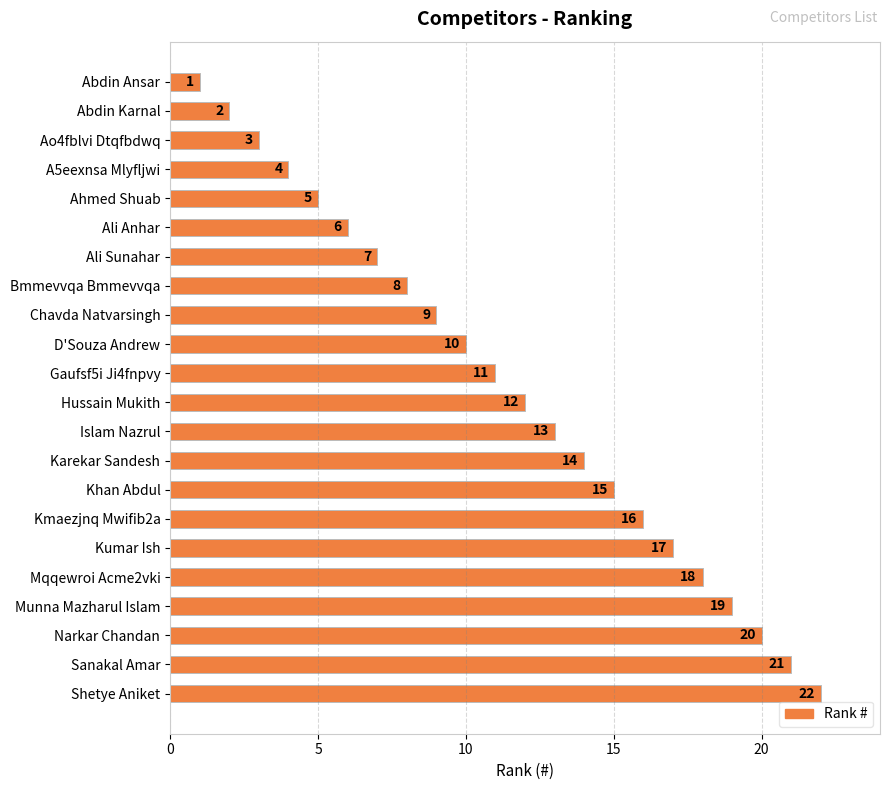

What is the difference between the maximum and minimum values?

21